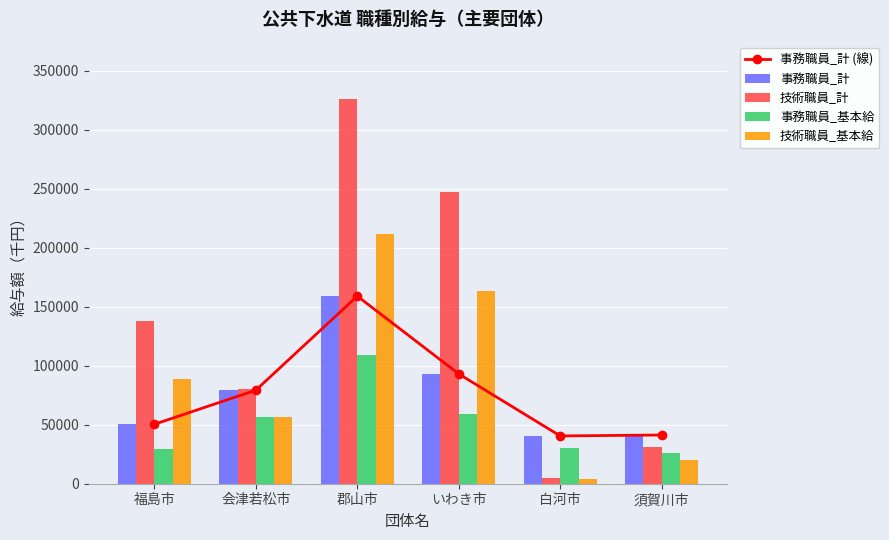

The 事務職員_基本給 series shows 23956 at 会津若松市. True or false?

False